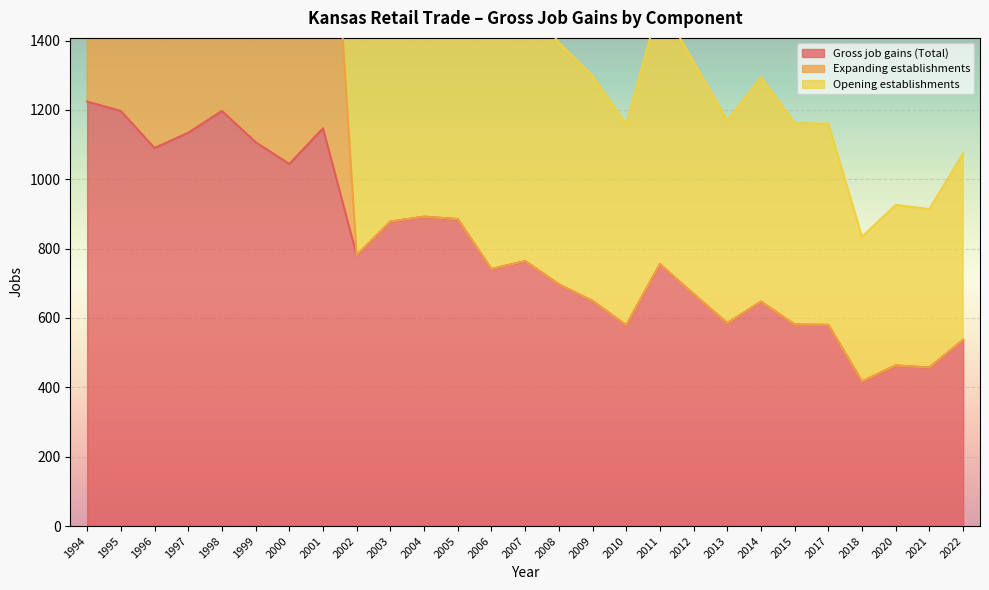

The value of Expanding establishments at 2013 is 954. True or false?

False